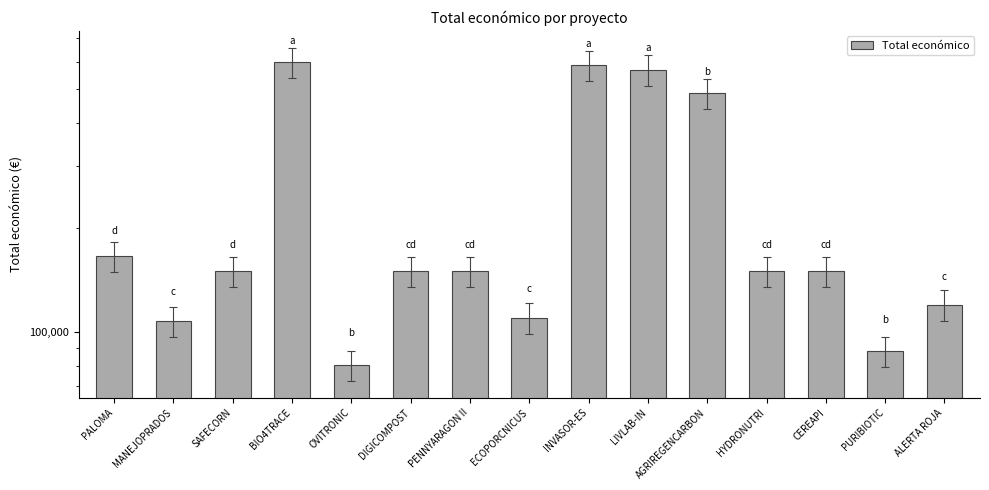

What is the value of the 7th bar from the left?

150000